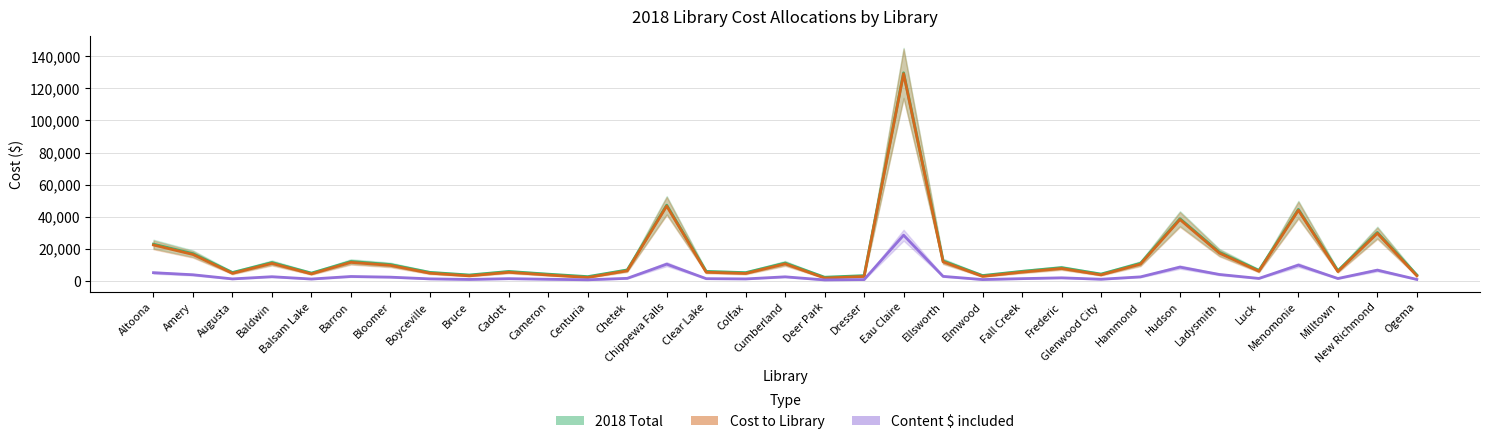

At which category is the sum across all series the highest?

Eau Claire